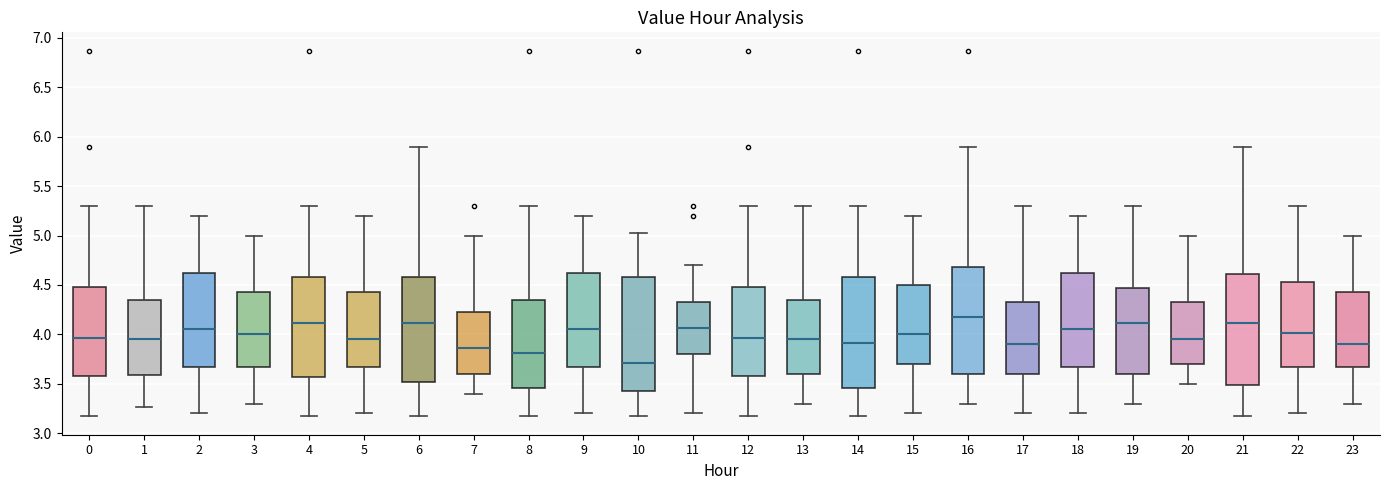

Reading left to right, read every box against the y-axis: the position of its median line, the range the box covers, and the ends of its whiskers. The values are not printed on the chart, so give them approximately, as read against the axis.

0: median 3.95, box 3.60 to 4.50, whiskers 3.15 to 5.30
1: median 3.95, box 3.60 to 4.35, whiskers 3.25 to 5.30
2: median 4.05, box 3.70 to 4.65, whiskers 3.20 to 5.20
3: median 4.00, box 3.70 to 4.45, whiskers 3.30 to 5.00
4: median 4.10, box 3.55 to 4.60, whiskers 3.15 to 5.30
5: median 3.95, box 3.70 to 4.45, whiskers 3.20 to 5.20
6: median 4.10, box 3.50 to 4.60, whiskers 3.15 to 5.90
7: median 3.85, box 3.60 to 4.25, whiskers 3.40 to 5.00
8: median 3.80, box 3.45 to 4.35, whiskers 3.15 to 5.30
9: median 4.05, box 3.70 to 4.65, whiskers 3.20 to 5.20
10: median 3.70, box 3.40 to 4.60, whiskers 3.15 to 5.05
11: median 4.05, box 3.80 to 4.35, whiskers 3.20 to 4.70
12: median 3.95, box 3.60 to 4.50, whiskers 3.15 to 5.30
13: median 3.95, box 3.60 to 4.35, whiskers 3.30 to 5.30
14: median 3.90, box 3.45 to 4.60, whiskers 3.15 to 5.30
15: median 4.00, box 3.70 to 4.50, whiskers 3.20 to 5.20
16: median 4.20, box 3.60 to 4.70, whiskers 3.30 to 5.90
17: median 3.90, box 3.60 to 4.35, whiskers 3.20 to 5.30
18: median 4.05, box 3.70 to 4.65, whiskers 3.20 to 5.20
19: median 4.10, box 3.60 to 4.45, whiskers 3.30 to 5.30
20: median 3.95, box 3.70 to 4.35, whiskers 3.50 to 5.00
21: median 4.10, box 3.50 to 4.60, whiskers 3.15 to 5.90
22: median 4.00, box 3.70 to 4.55, whiskers 3.20 to 5.30
23: median 3.90, box 3.70 to 4.45, whiskers 3.30 to 5.00